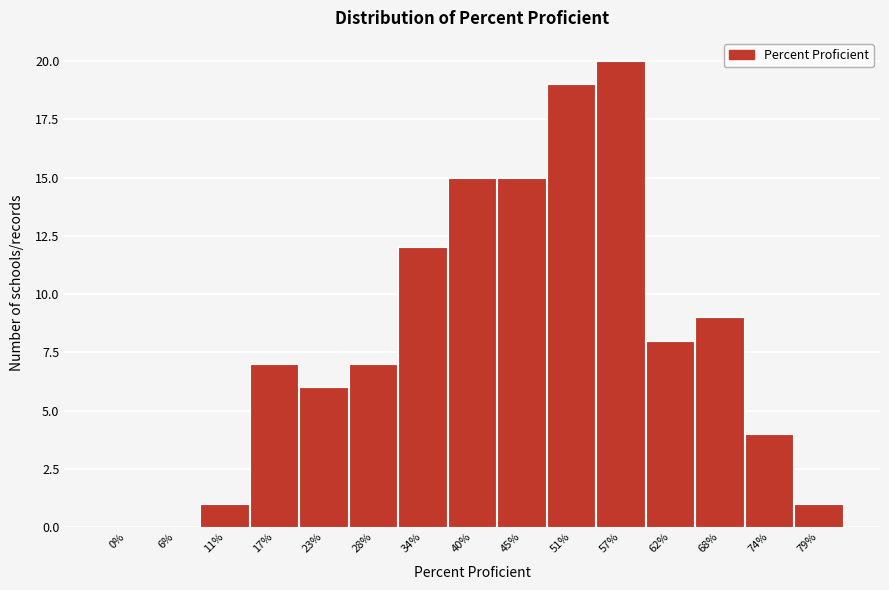

Reading right to left, extract all data points from this chart.

79%=1	74%=4	68%=9	62%=8	57%=20	51%=19	45%=15	40%=15	34%=12	28%=7	23%=6	17%=7	11%=1	6%=0	0%=0